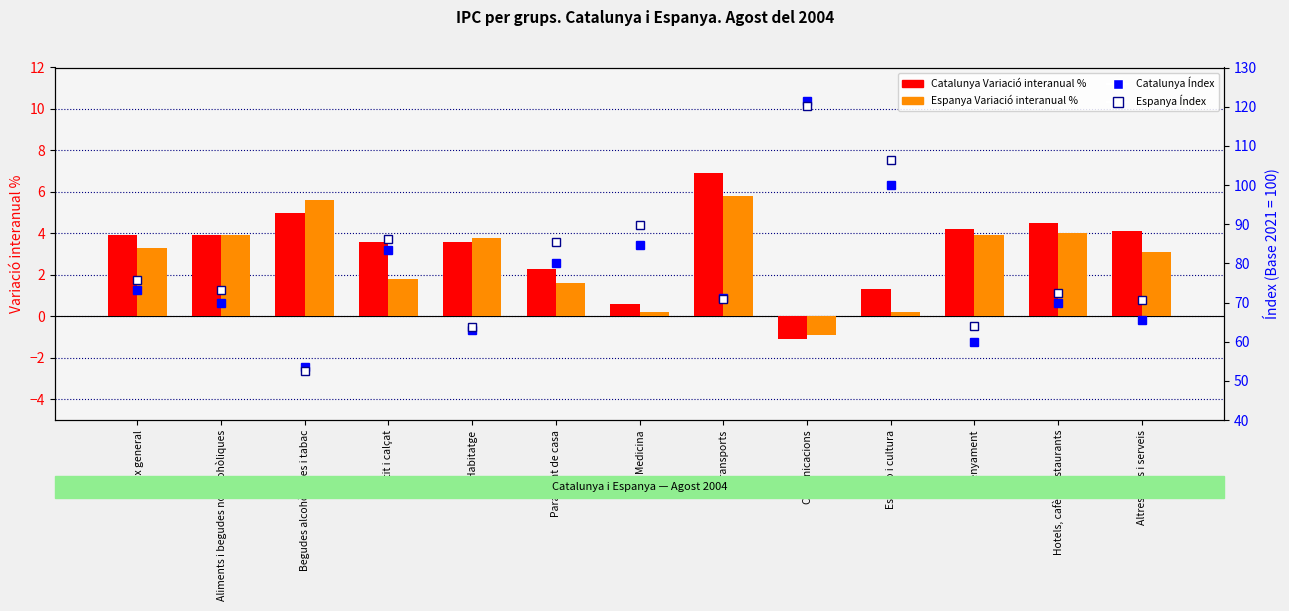

At Parament de casa, list the series in order from largest to smallest.

Espanya Índex (Base 2021=100), Catalunya Índex (Base 2021=100), Catalunya Variació interanual %, Espanya Variació interanual %